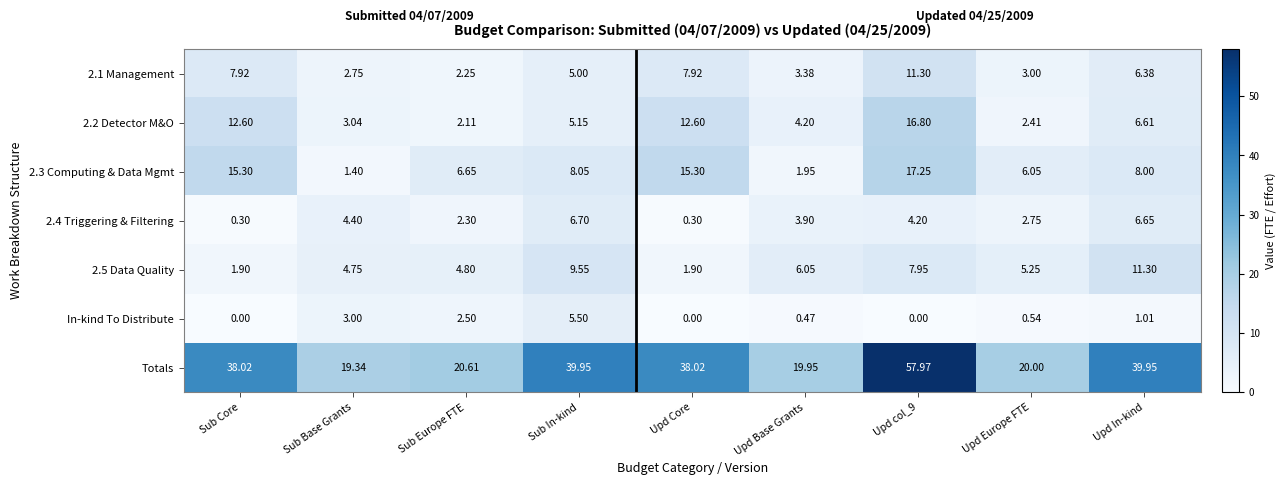

Where does the 2.3 Computing & Data Mgmt series first go above 8?

Sub Core